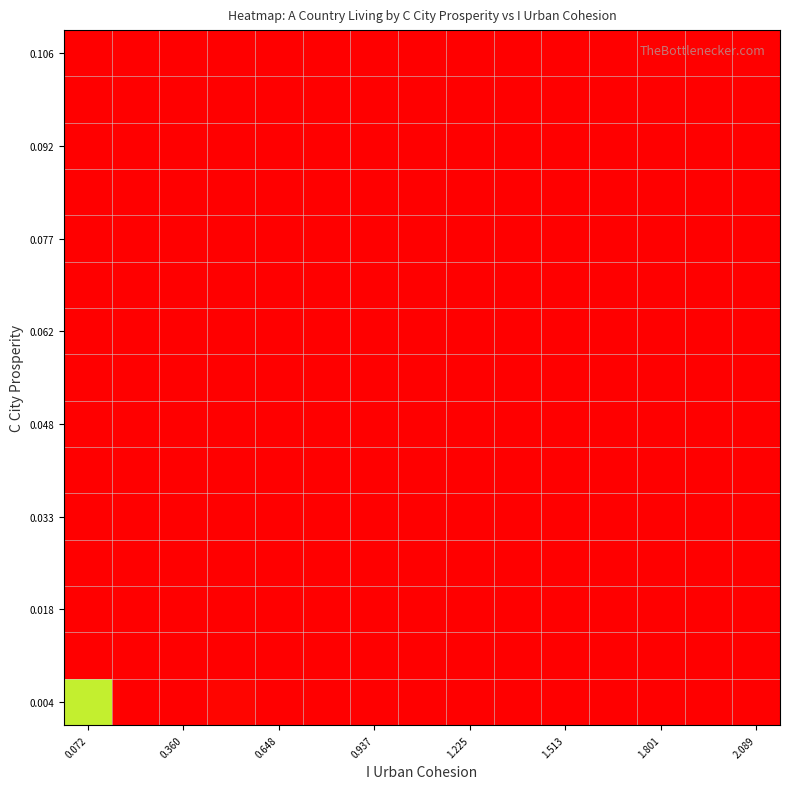

At how many categories does at least one series exceed 52?

1